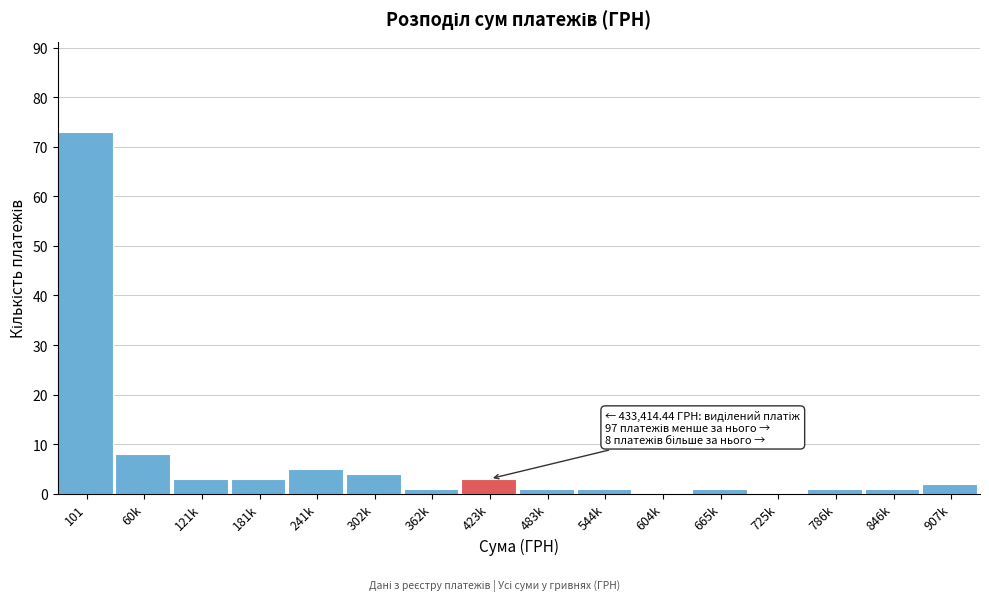

Reading left to right, transcribe all the data shown in this chart.

101=73	60k=8	121k=3	181k=3	241k=5	302k=4	362k=1	423k=3	483k=1	544k=1	604k=0	665k=1	725k=0	786k=1	846k=1	907k=2